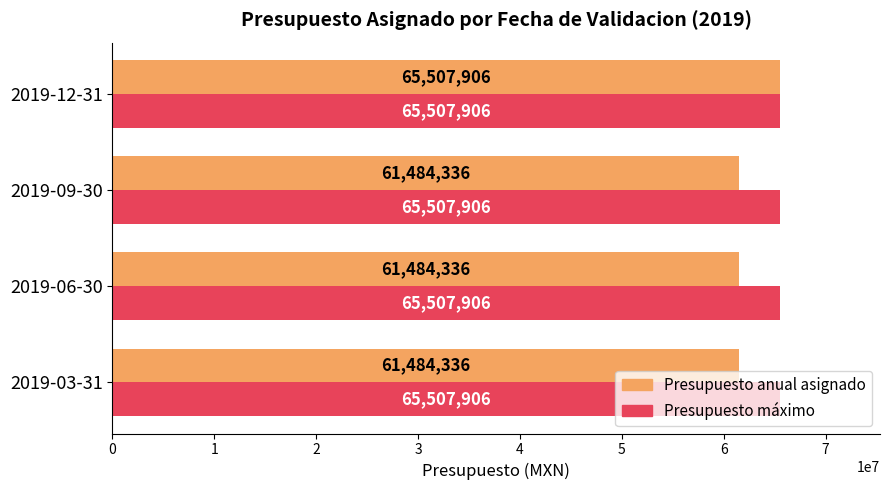

Count the number of data series in this chart.

2